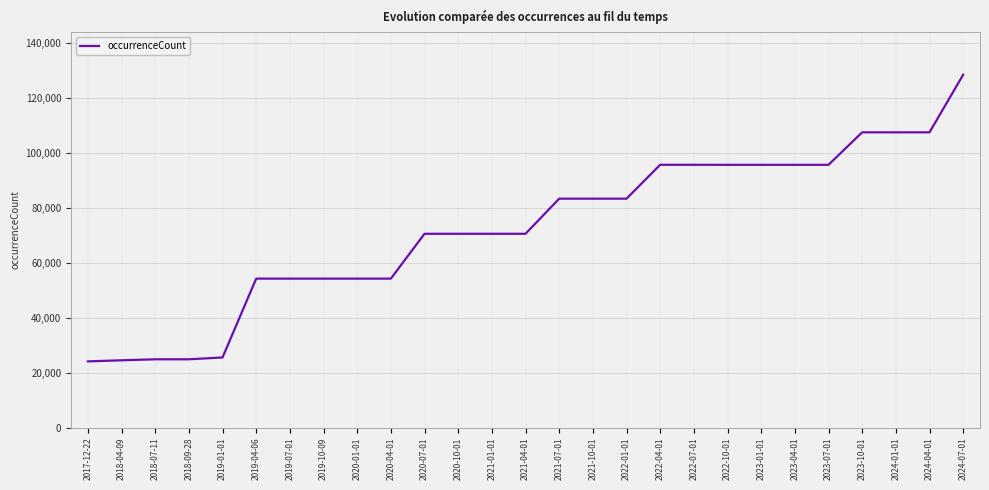

True or false: the data shows 160155 at 2023-10-01.

False